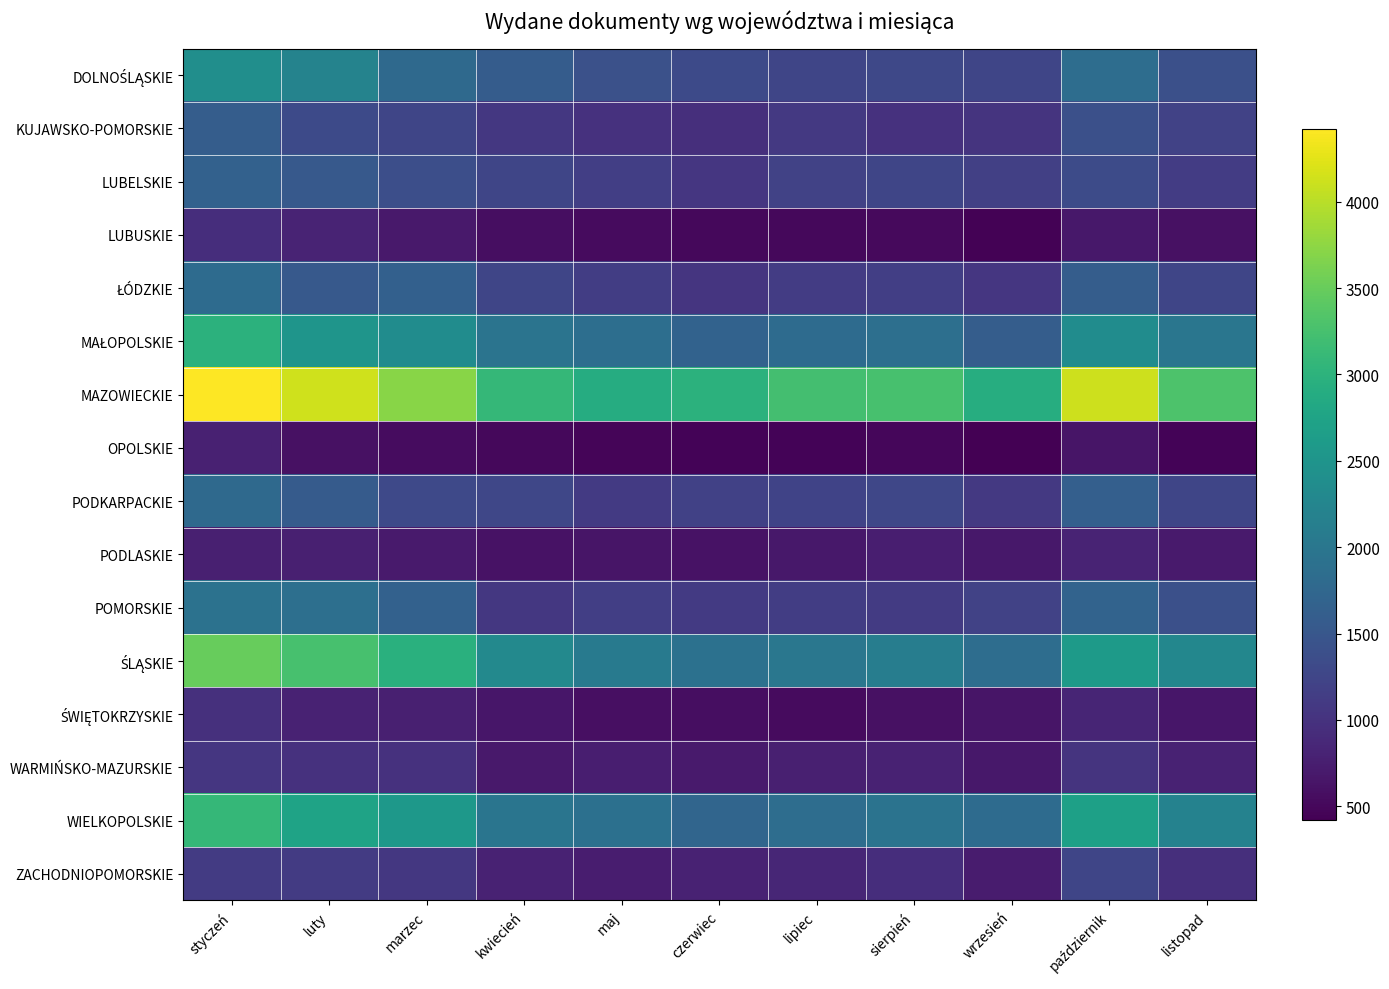

At which category is the sum across all series the highest?

styczeń